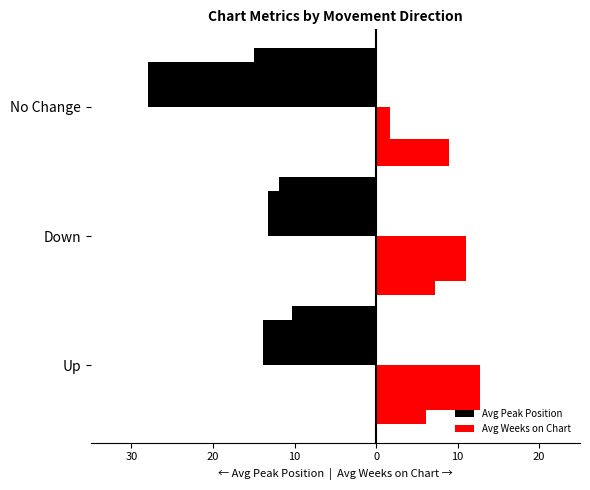

Rank the series by their maximum value, from lowest to highest.

Avg Peak Position, Avg Weeks on Chart